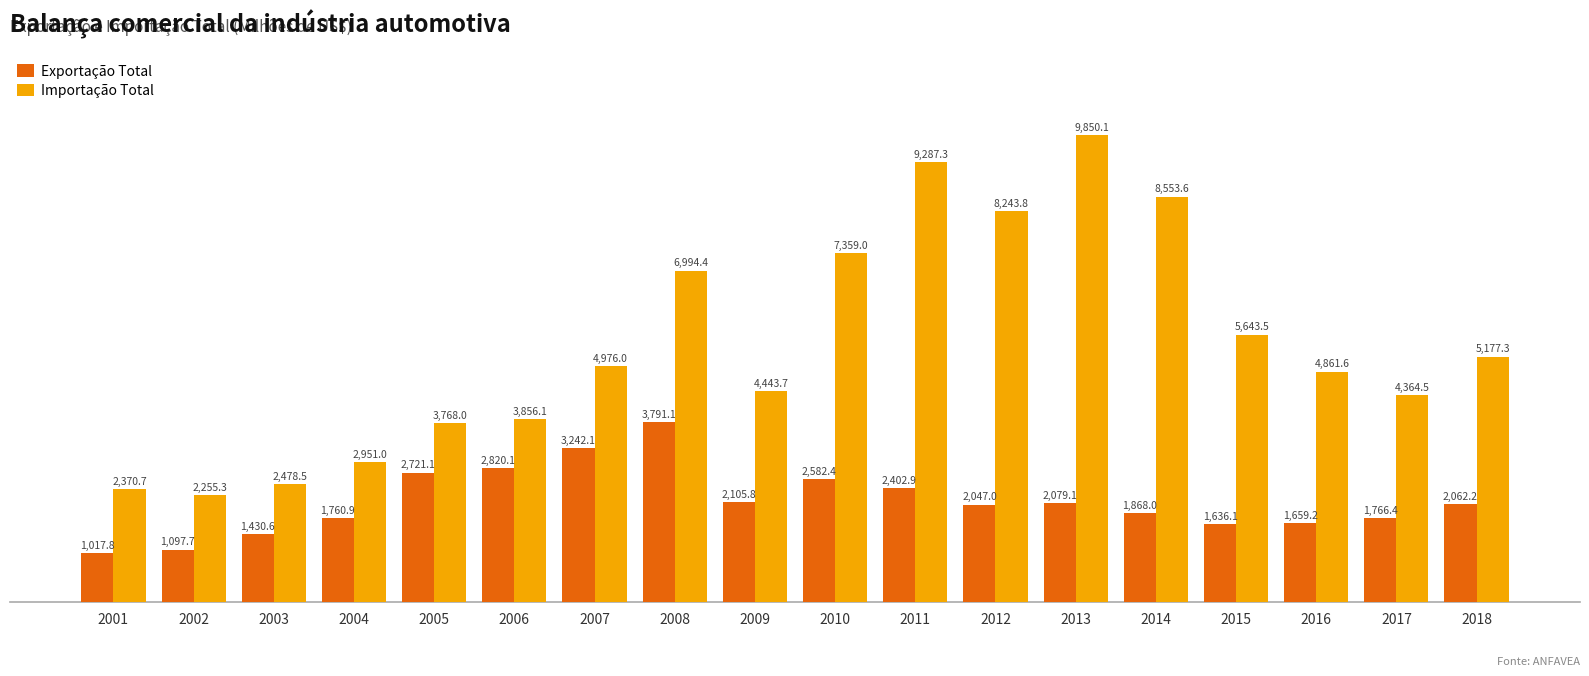

Reading left to right, what are all the values shown in this chart?

Exportação Total: 1017.8	1097.7	1430.6	1760.9	2721.1	2820.1	3242.1	3791.1	2105.8	2582.4	2402.9	2047.0	2079.1	1868.0	1636.1	1659.2	1766.4	2062.2
Importação Total: 2370.7	2255.3	2478.5	2951.0	3768.0	3856.1	4976.0	6994.4	4443.7	7359.0	9287.3	8243.8	9850.1	8553.6	5643.5	4861.6	4364.5	5177.3